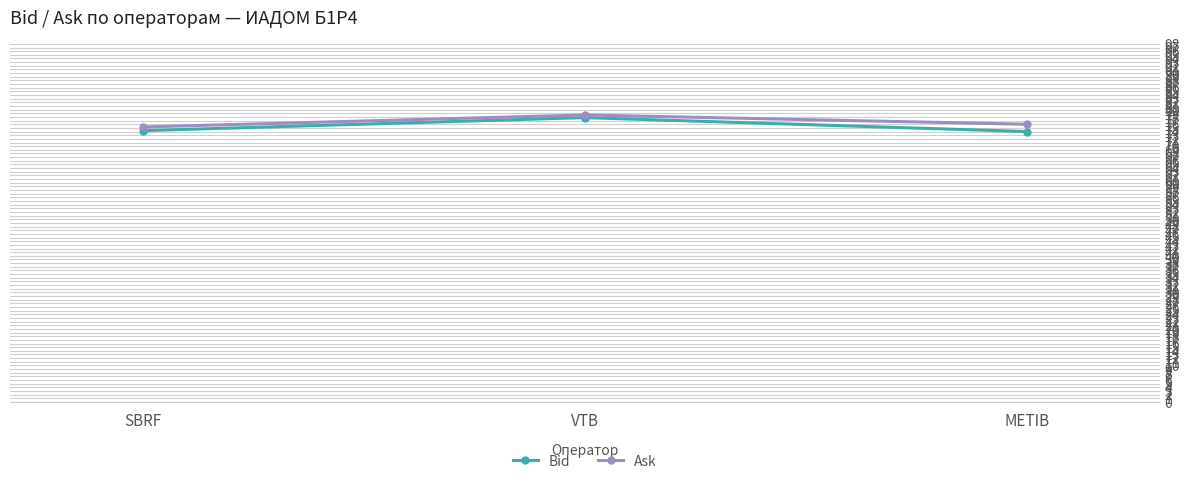

What is the spread (max minus min) of values at METIB?

2.0